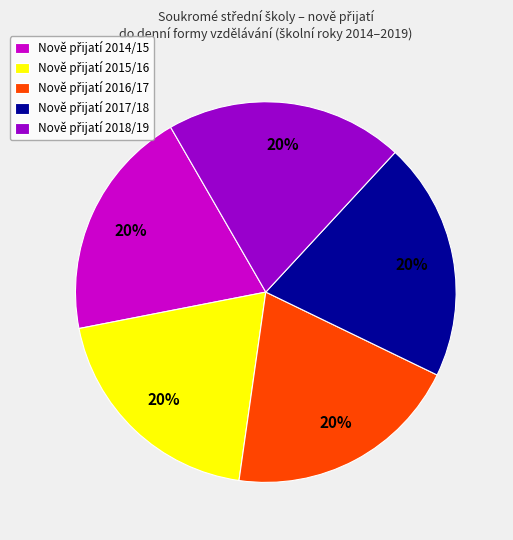

Is there a majority slice in this chart?

No